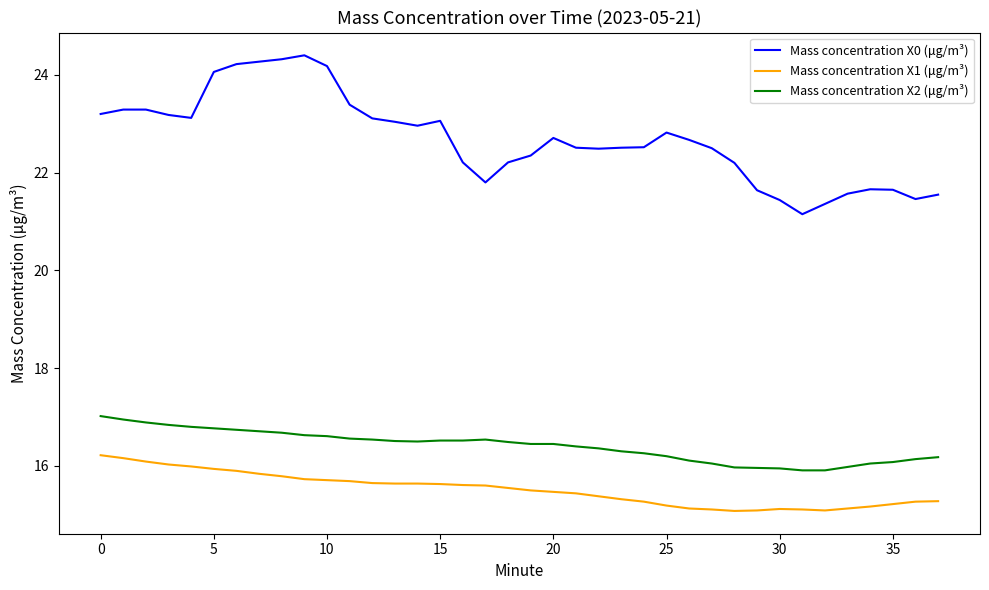

What is the minimum value shown in the chart?

15.1